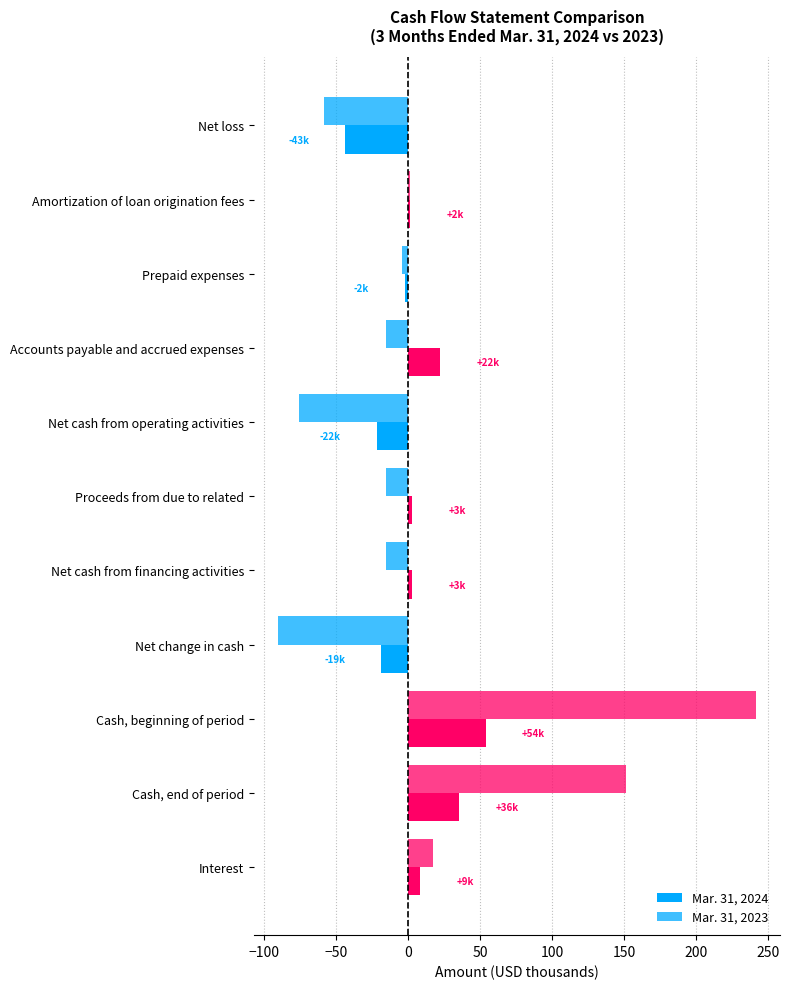

How many series are shown in this chart?

2